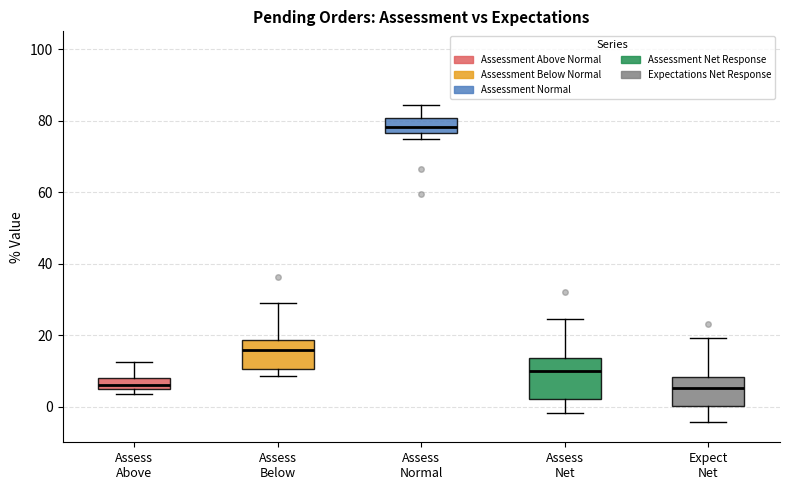

Reading left to right, read every box against the y-axis: the position of its median line, the range the box covers, and the ends of its whiskers. The values are not printed on the chart, so give them approximately, as read against the axis.

Assess Above: median 6, box 4 to 8, whiskers 4 (just below the box's lower edge) to 12
Assess Below: median 16, box 10 to 18, whiskers 8 to 30
Assess Normal: median 78, box 76 to 80, whiskers 74 to 84
Assess Net: median 10, box 2 to 14, whiskers -2 to 24
Expect Net: median 6, box 0 to 8, whiskers -4 to 20